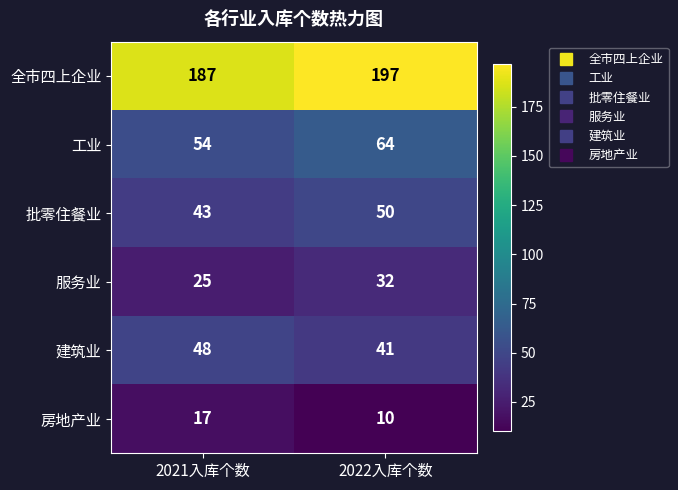

What is the difference between the highest and lowest values at 2022入库个数?

187